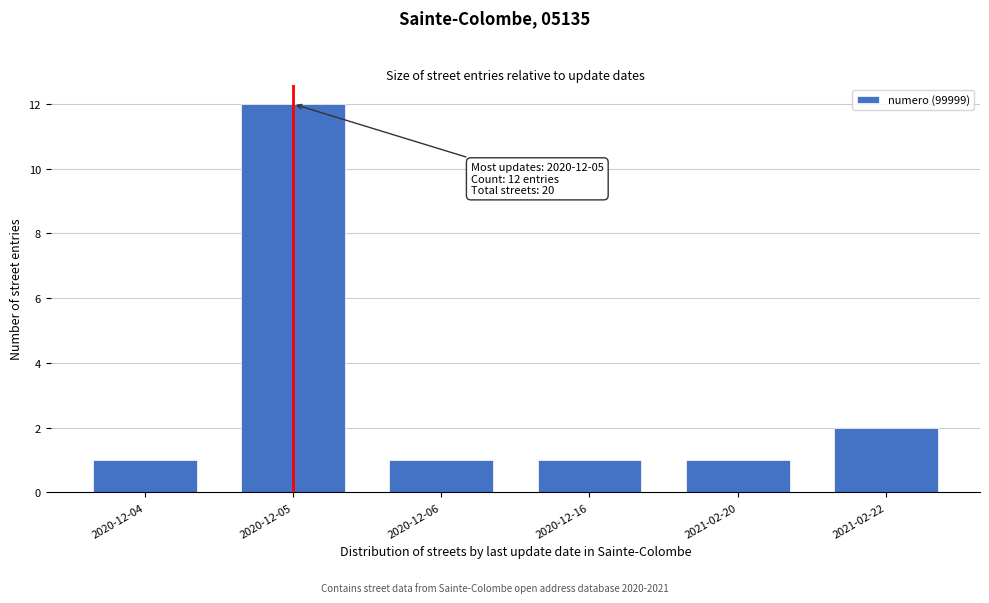

Reading left to right, transcribe all the data shown in this chart.

2020-12-04=1	2020-12-05=12	2020-12-06=1	2020-12-16=1	2021-02-20=1	2021-02-22=2